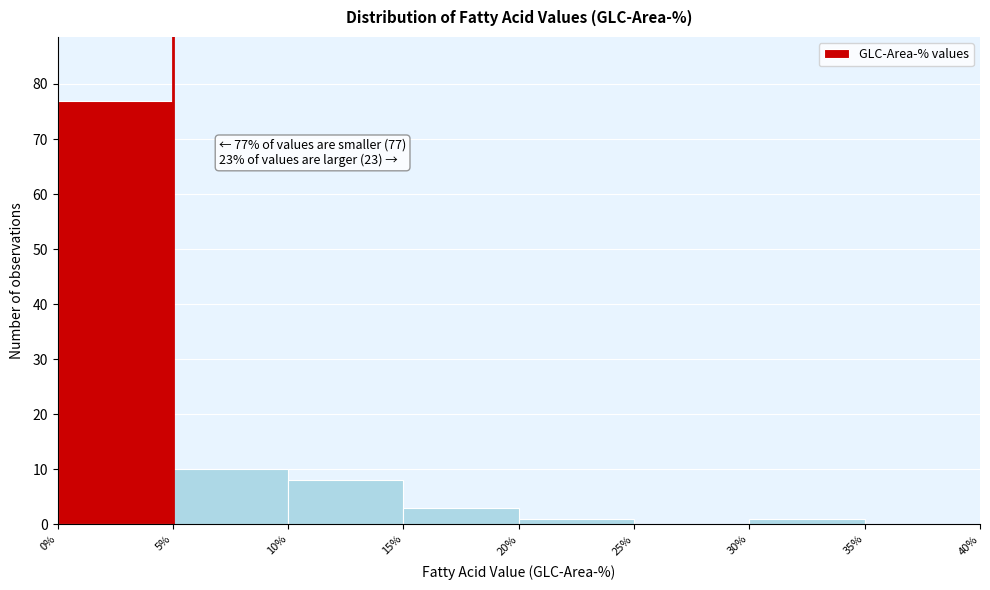

Over which range of the x-axis is the bar tallest?

0% to 5%